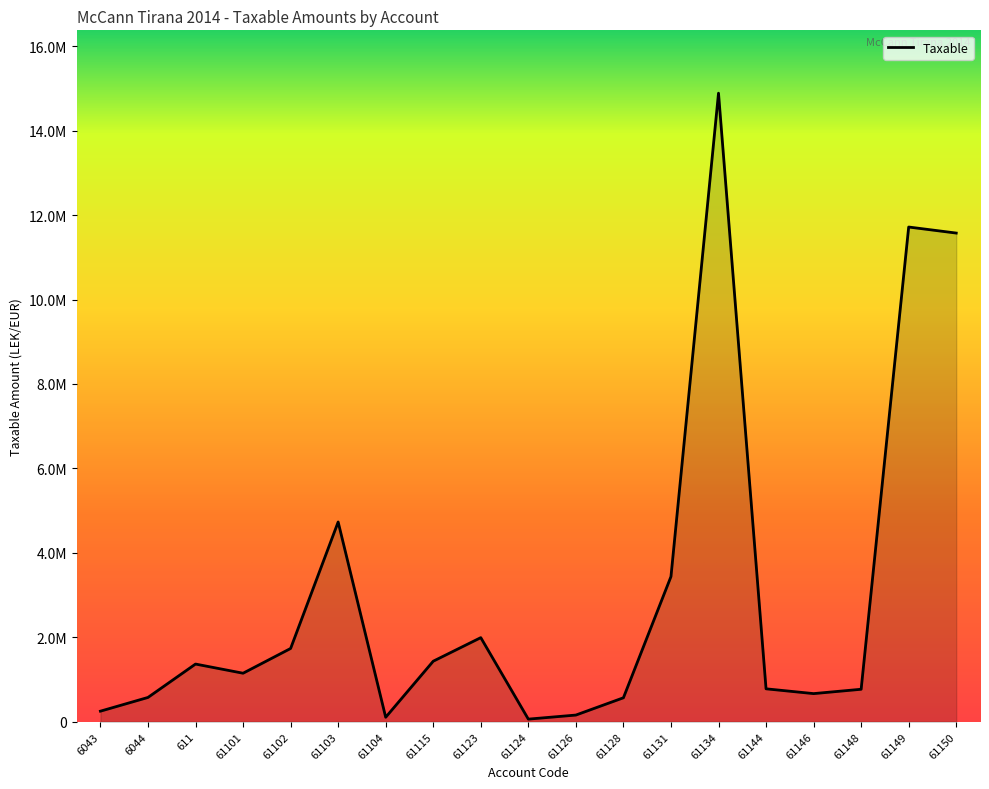

Does the chart display data point markers on the line(s)?

No